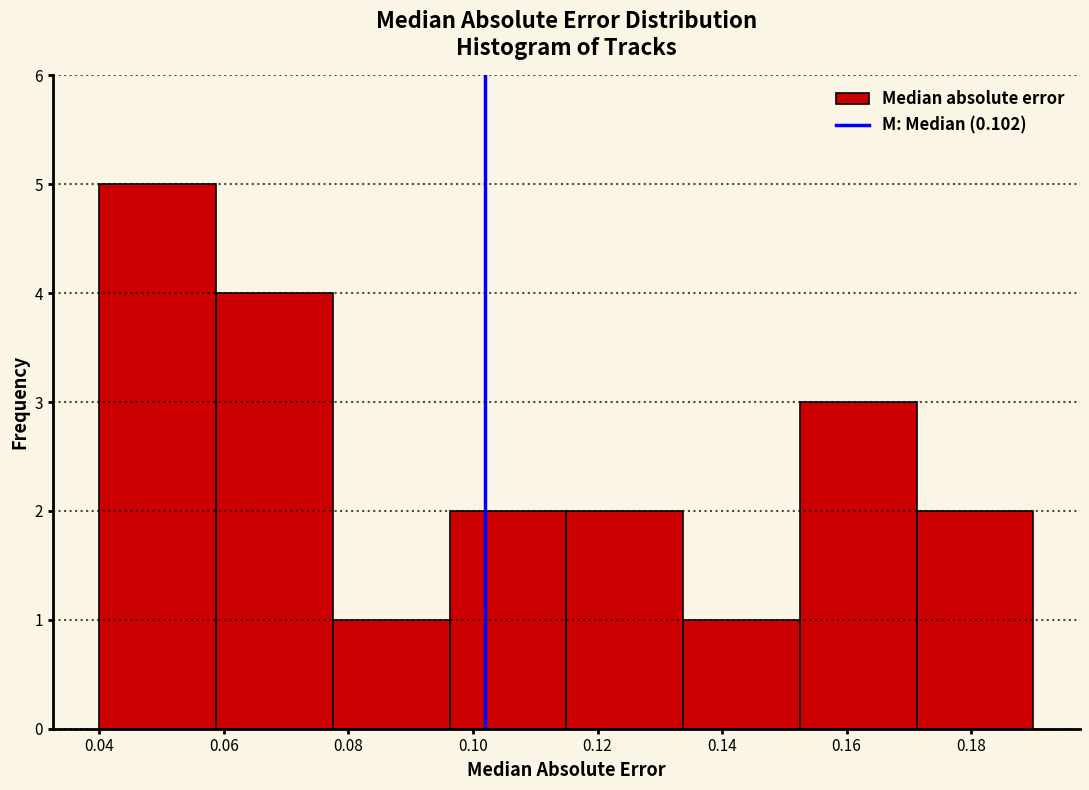

Reading left to right, transcribe this chart: for each bar, give the range it covers on the x-axis and its height. Neither the bar edges nor the heights are printed on the chart, so give them approximately, as read against the axes.

0.040 to 0.058: 5
0.058 to 0.078: 4
0.078 to 0.096: 1
0.096 to 0.116: 2
0.116 to 0.134: 2
0.134 to 0.152: 1
0.152 to 0.172: 3
0.172 to 0.190: 2